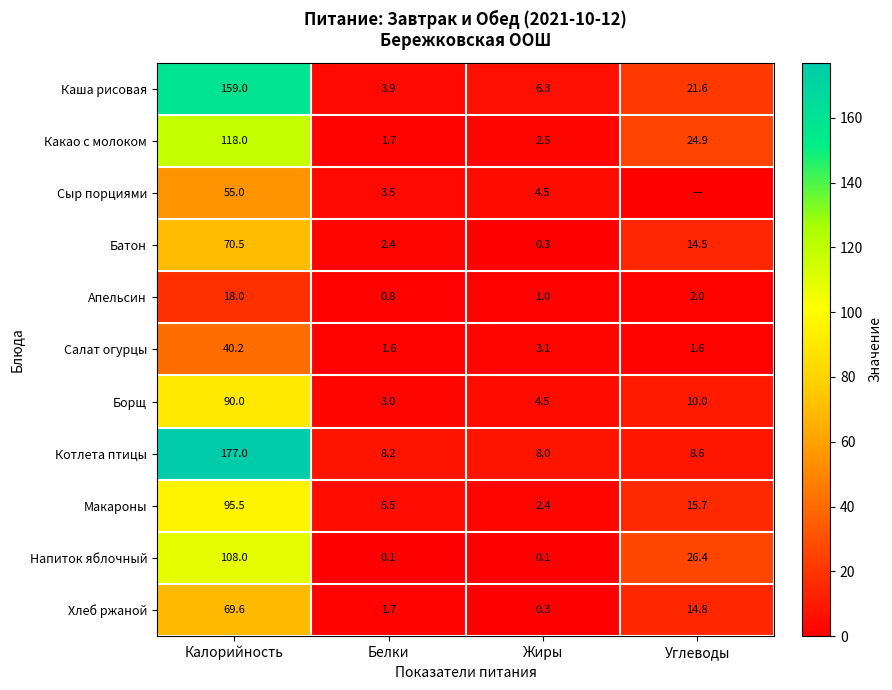

What is the greatest value displayed?

177.0